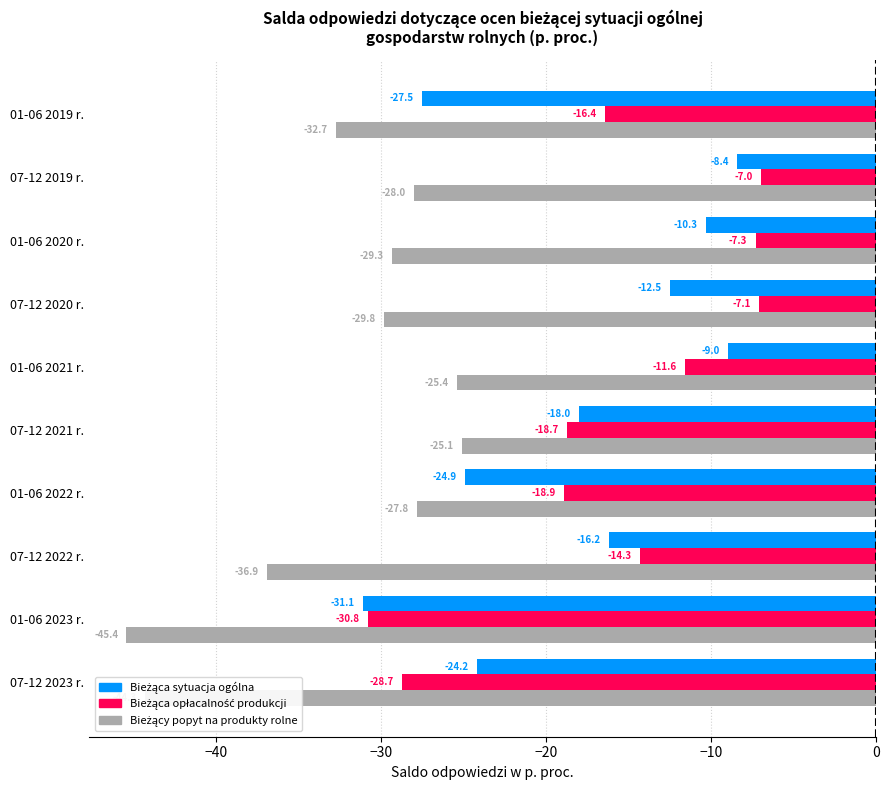

What is the total value across all series at 01-06 2019 r.?

-76.6